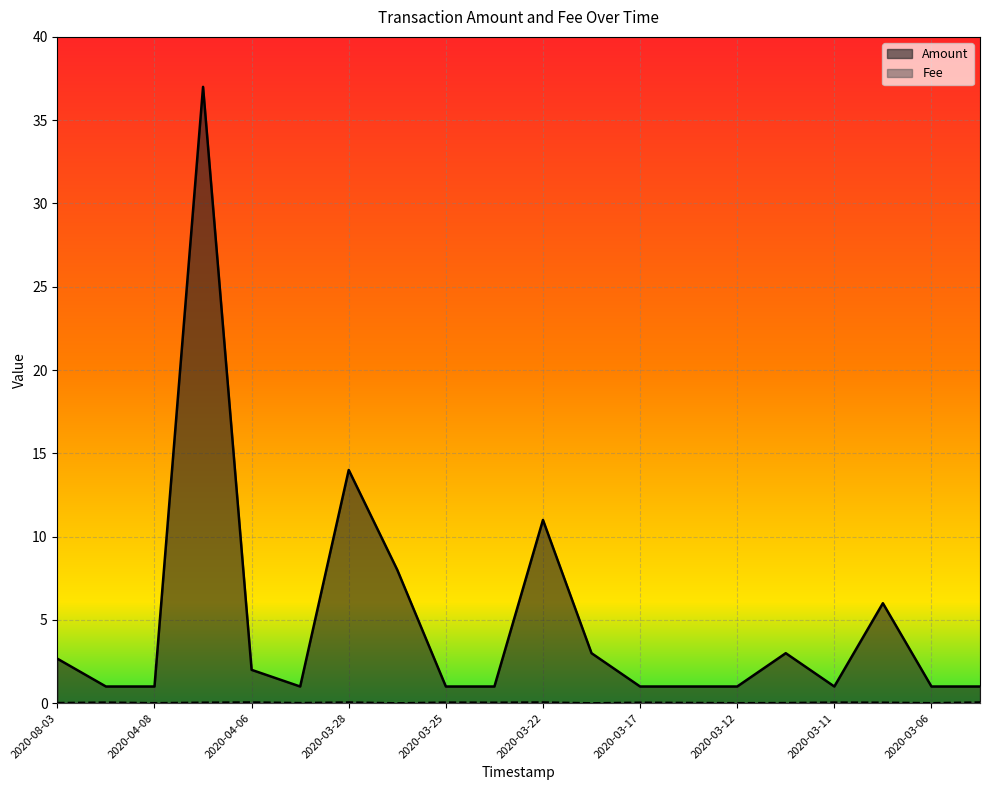

What is the sum of the Fee values at 2020-03-22 and 2020-03-07?

0.1